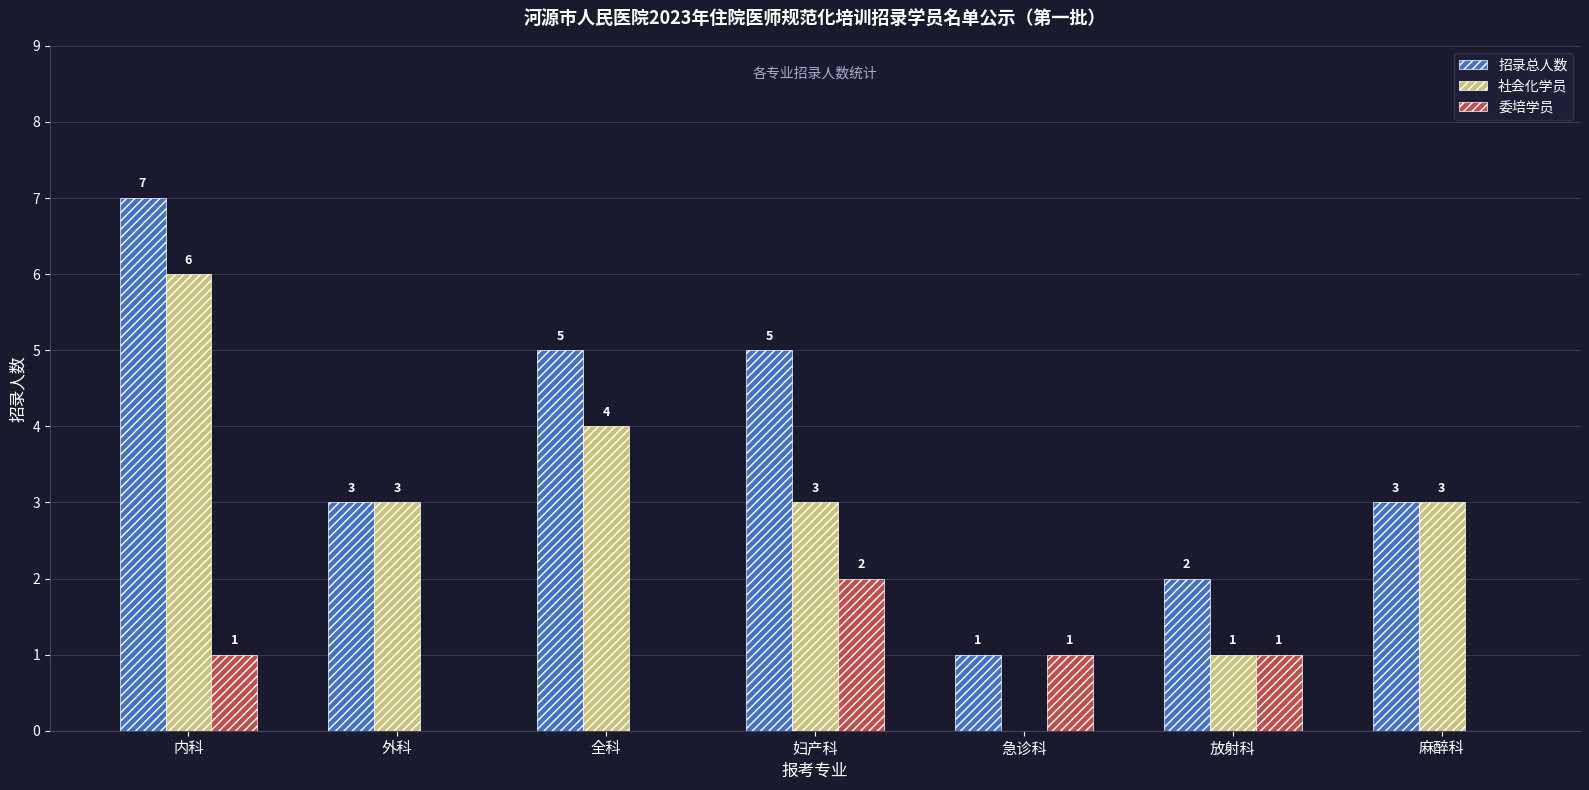

Are the bars grouped side by side (vs. stacked)?

Yes